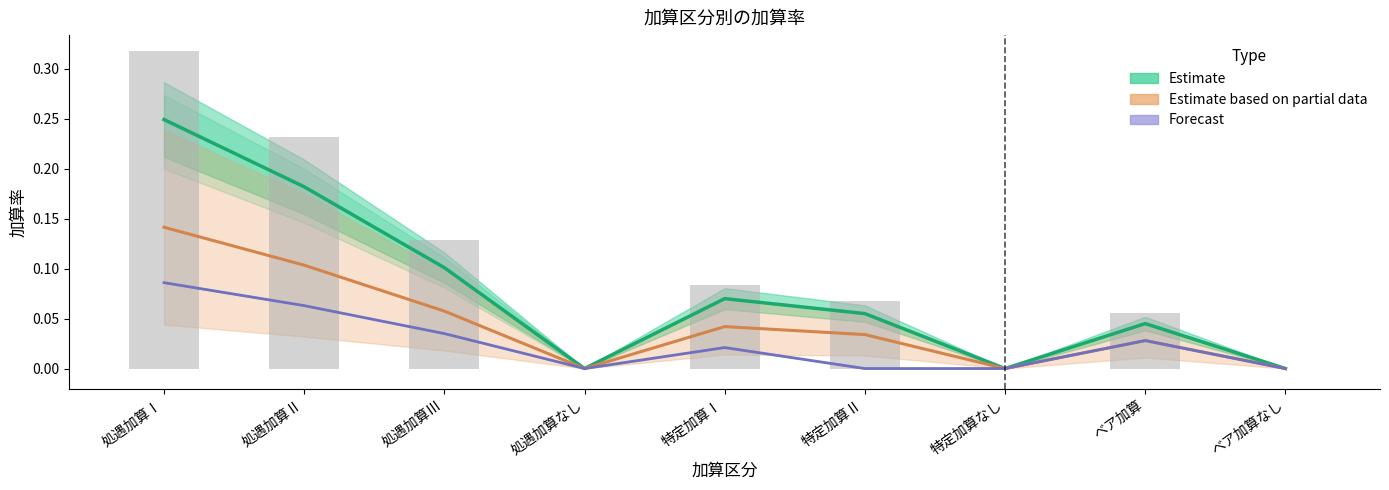

Reading left to right, transcribe all the data shown in this chart.

Estimate: 0.2	0.2	0.1	0.0	0.1	0.1	0.0	0.0	0.0
Estimate based on partial data: 0.1	0.1	0.1	0.0	0.0	0.0	0.0	0.0	0.0
Forecast: 0.1	0.1	0.0	0.0	0.0	0.0	0.0	0.0	0.0